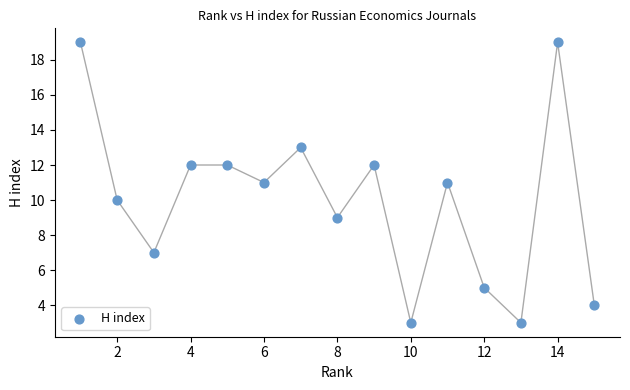

What is the range of Y values (max minus min)?

16